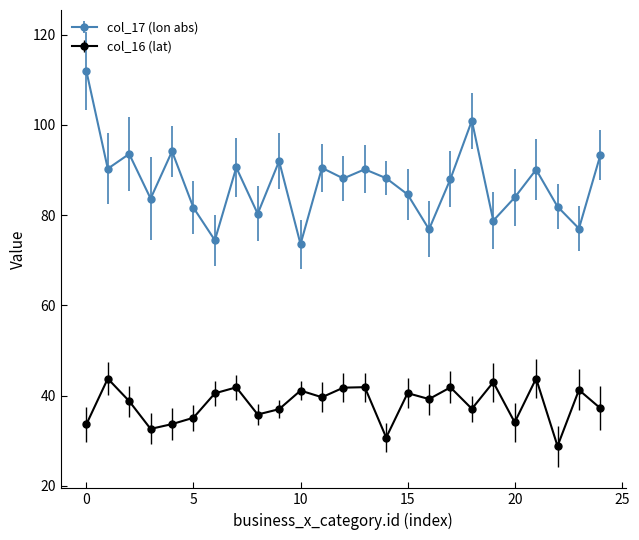

True or false: col_16 (lat) and col_17 (lon abs) intersect in this chart.

False